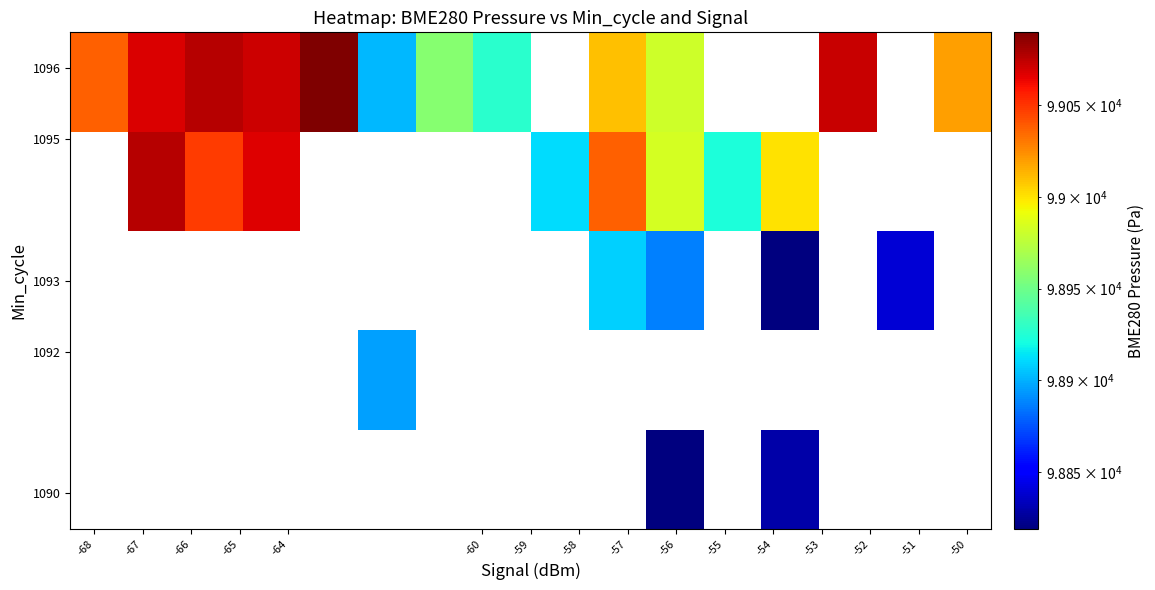

How many distinct data groups are displayed?

5